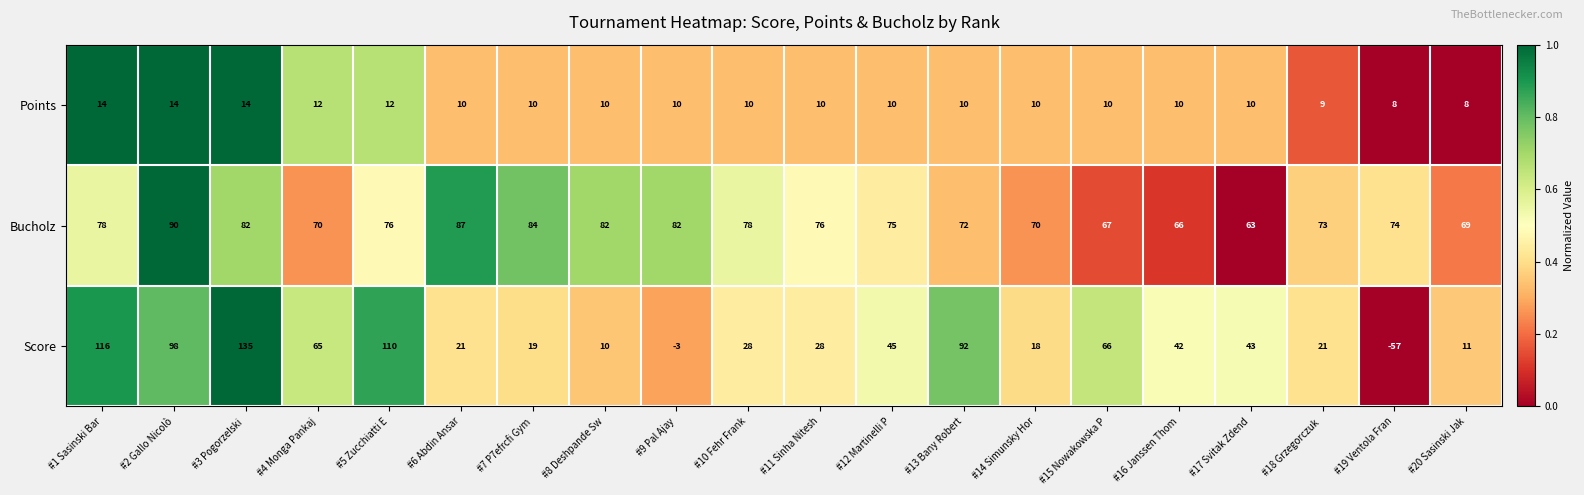

List the series in order of their peak value, highest first.

Score, Bucholz, Points